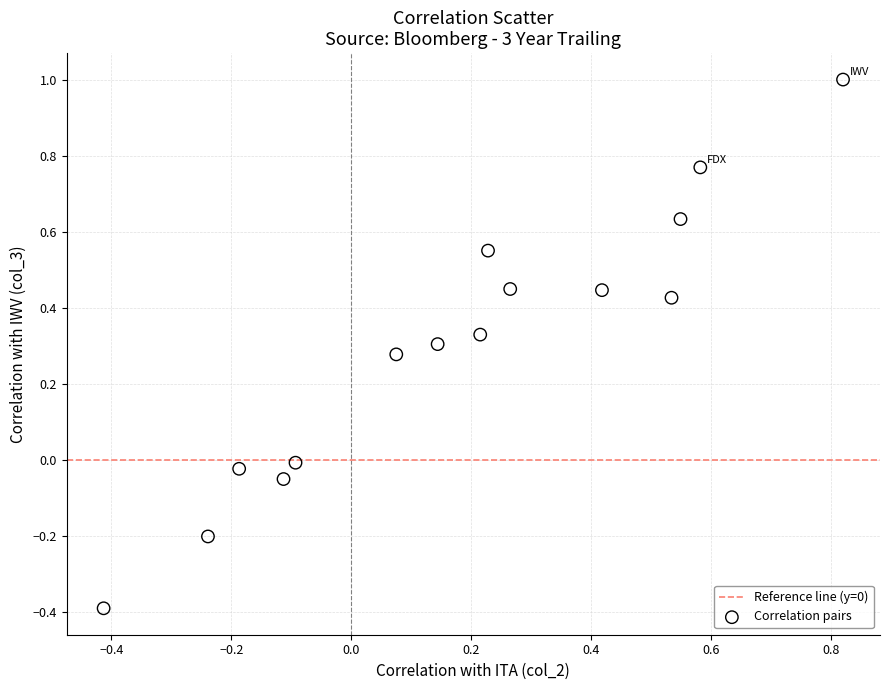

What is the range of Y values (max minus min)?

1.4